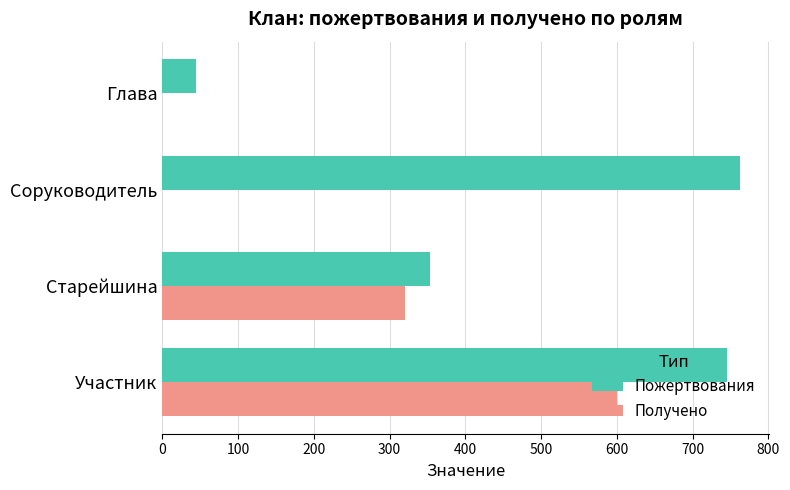

What is the sum of the Пожертвования values at Глава and Соруководитель?

807